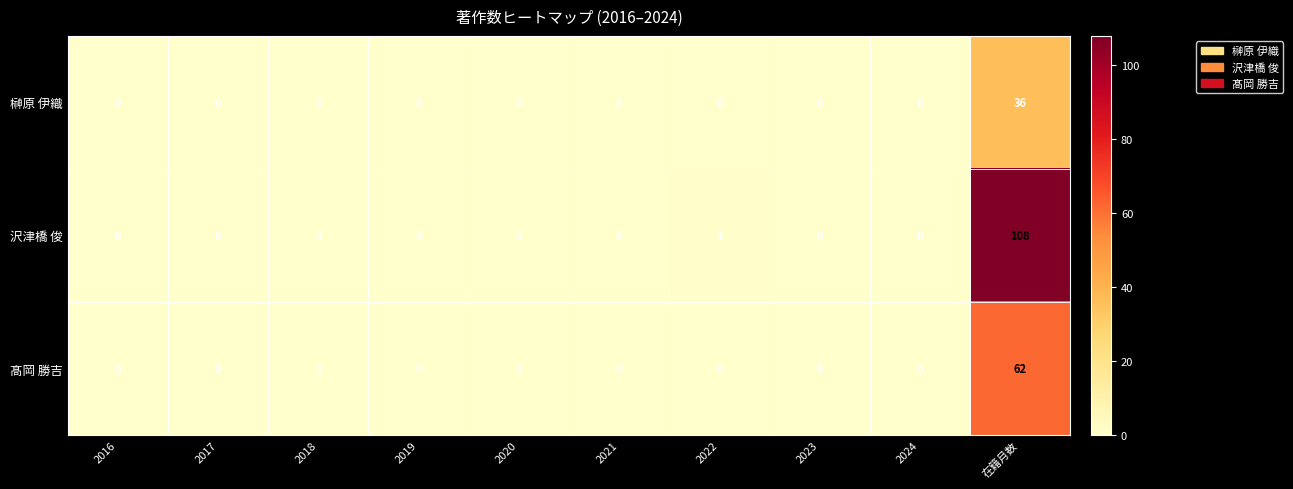

Which series has the largest range (max minus min)?

沢津橋 俊